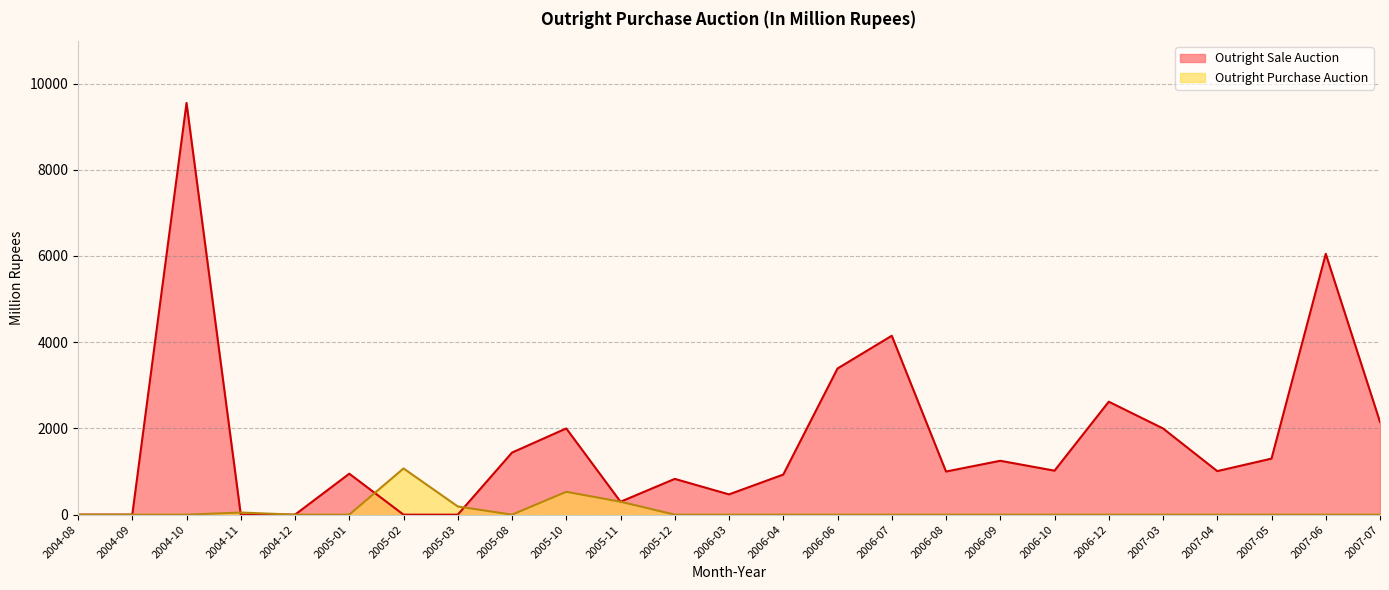

Is the value of Outright Sale Auction at 2005-02 greater than the value of Outright Purchase Auction at 2007-06?

No